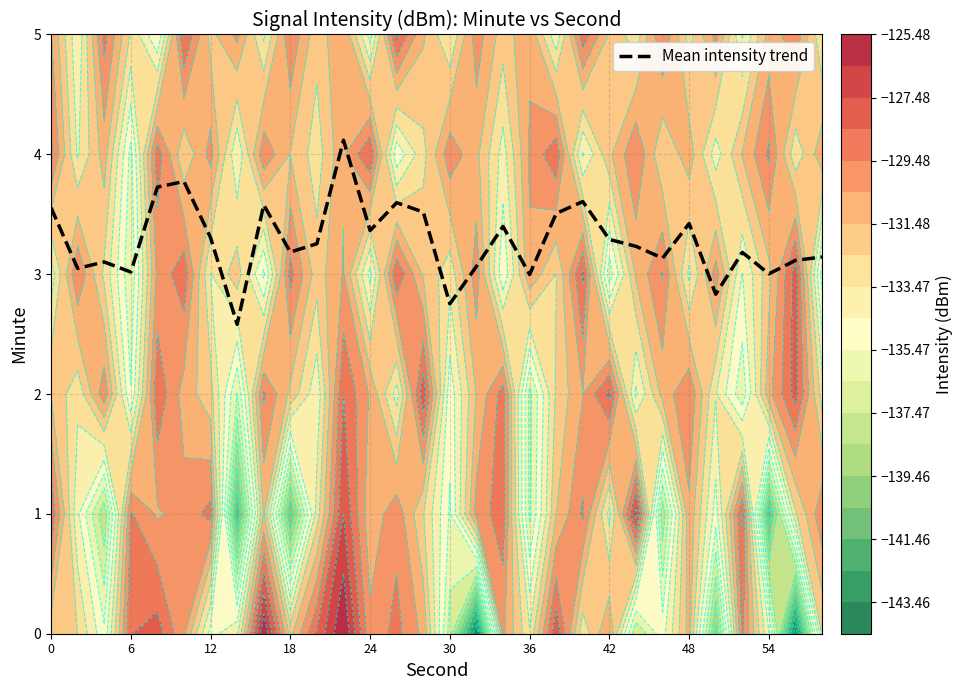

The value of Mean intensity trend at 30 is 4.7. True or false?

False